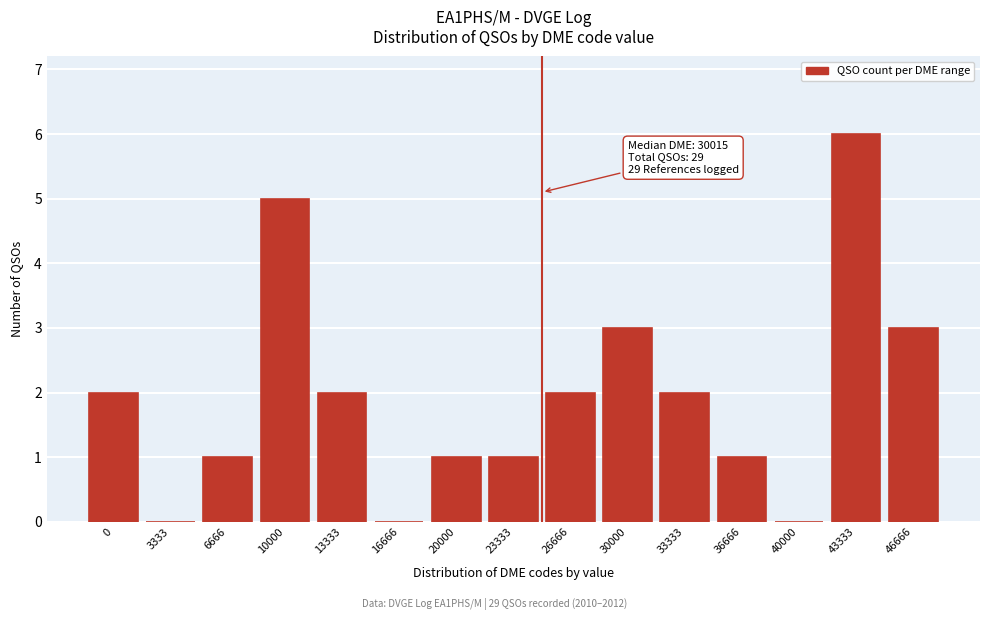

Reading left to right, list all the values displayed in this chart.

0=2	3333=0	6666=1	10000=5	13333=2	16666=0	20000=1	23333=1	26666=2	30000=3	33333=2	36666=1	40000=0	43333=6	46666=3